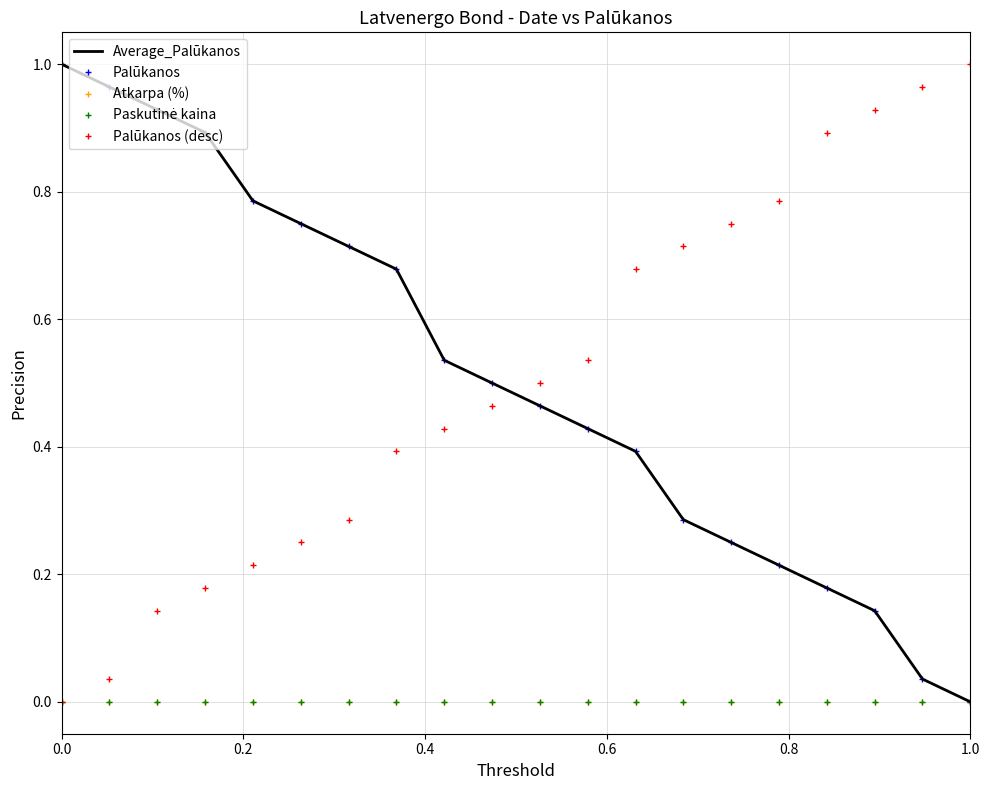

Reading right to left, transcribe all the data shown in this chart.

Average_Palūkanos: 0.0	0.0	0.1	0.2	0.2	0.2	0.3	0.4	0.4	0.5	0.5	0.5	0.7	0.7	0.7	0.8	0.9	0.9	1.0	1.0
Palūkanos: 0.0	0.0	0.1	0.2	0.2	0.2	0.3	0.4	0.4	0.5	0.5	0.5	0.7	0.7	0.7	0.8	0.9	0.9	1.0	1.0
Atkarpa (%): 0.0	0.0	0.0	0.0	0.0	0.0	0.0	0.0	0.0	0.0	0.0	0.0	0.0	0.0	0.0	0.0	0.0	0.0	0.0	0.0
Paskutinė kaina: 0.0	0.0	0.0	0.0	0.0	0.0	0.0	0.0	0.0	0.0	0.0	0.0	0.0	0.0	0.0	0.0	0.0	0.0	0.0	0.0
Palūkanos (desc): 1.0	1.0	0.9	0.9	0.8	0.7	0.7	0.7	0.5	0.5	0.5	0.4	0.4	0.3	0.2	0.2	0.2	0.1	0.0	0.0